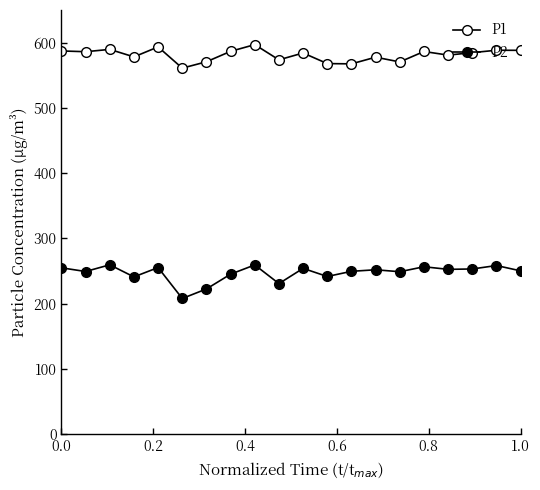

What is the difference between the second highest and minimum values in the P2 series?

51.4